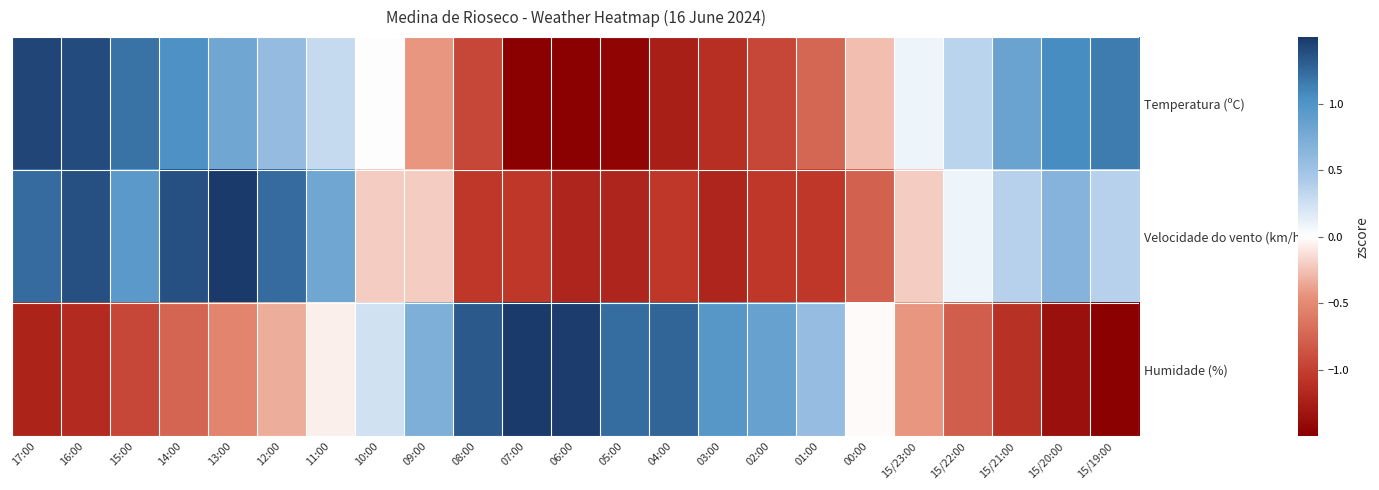

How many distinct data groups are displayed?

3